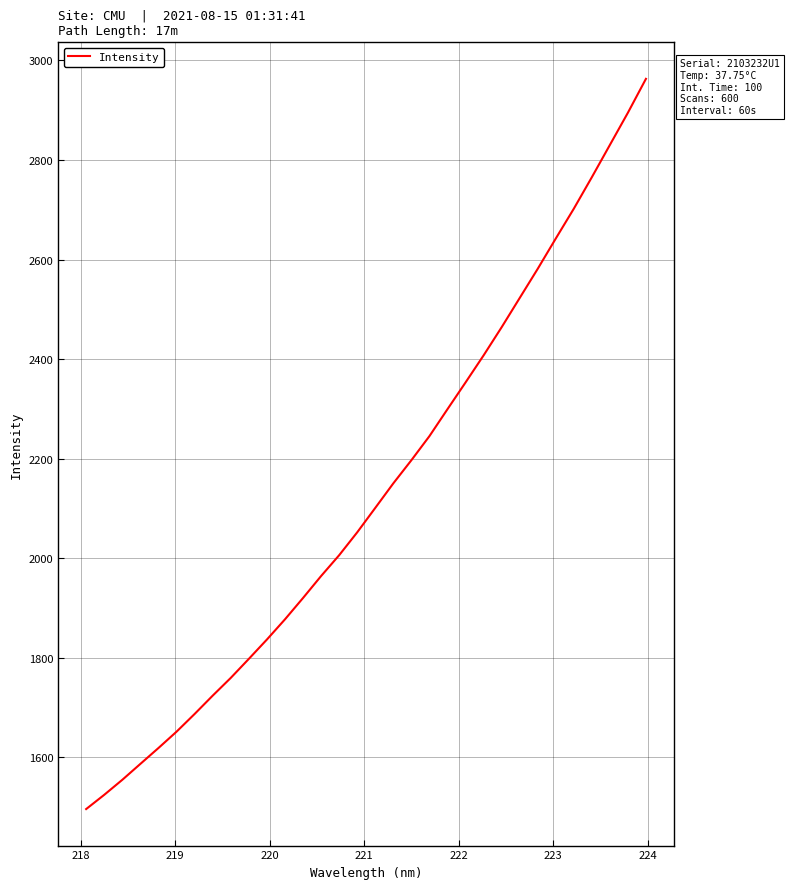

True or false: the data has more than 2 interior local peaks.

False